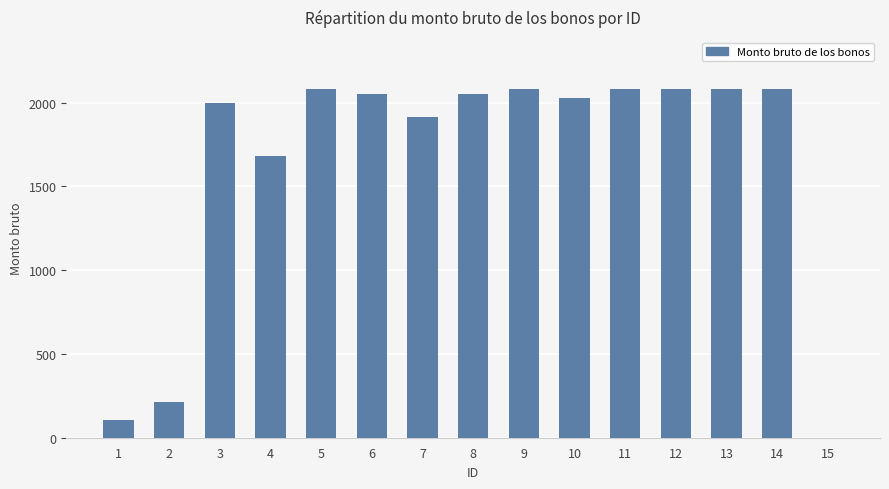

Does the chart contain stacked bars?

No